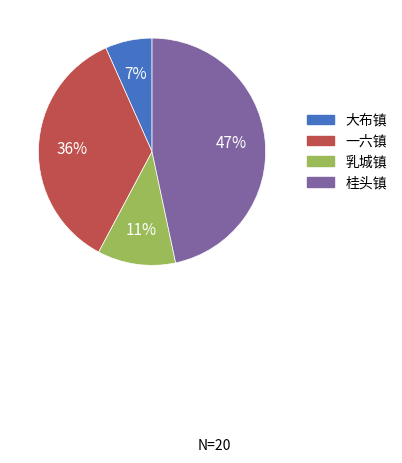

Is there a majority slice in this chart?

No